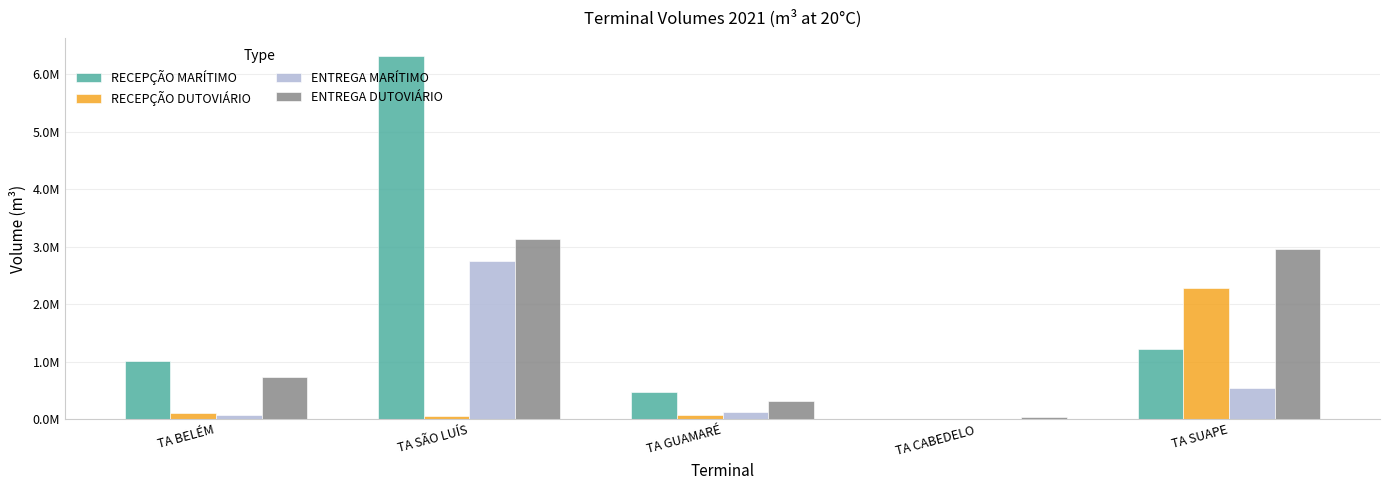

Reading left to right, what are all the values shown in this chart?

RECEPÇÃO MARÍTIMO: 1014092	6318127	475000	0	1212496
RECEPÇÃO DUTOVIÁRIO: 106260	56870	63471	0	2280459
ENTREGA MARÍTIMO: 62280	2745312	119657	0	536592
ENTREGA DUTOVIÁRIO: 731565	3142347	311798	36090	2956365